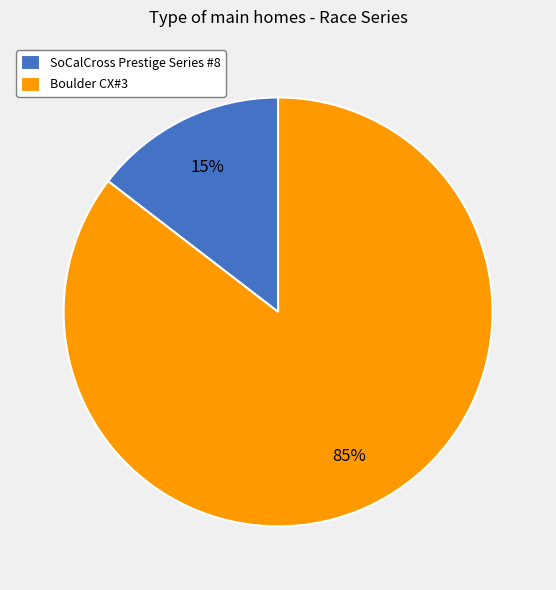

How many segments does this pie chart have?

2